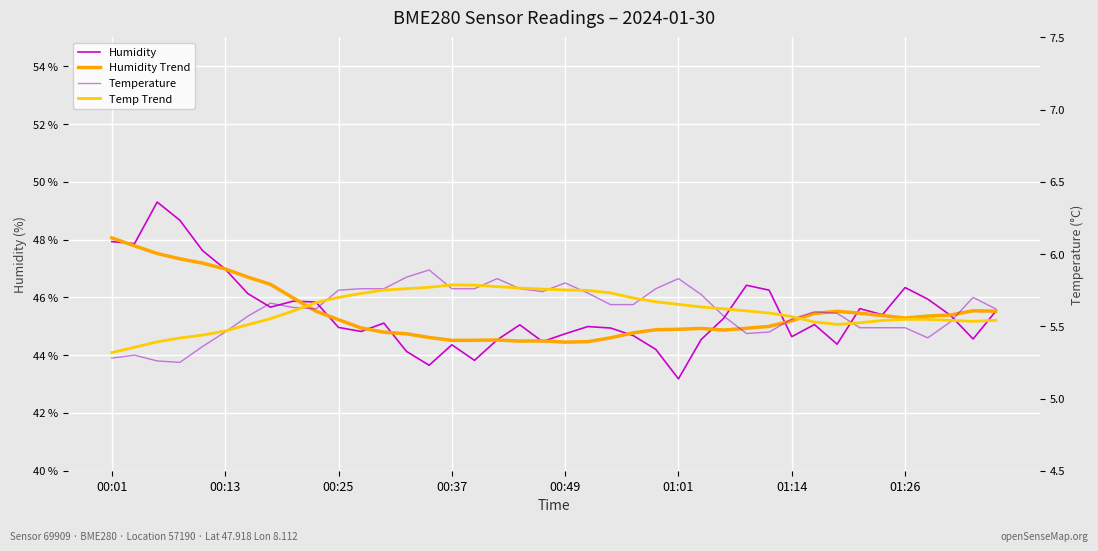

Where is the first local minimum for Humidity Trend?

00:37